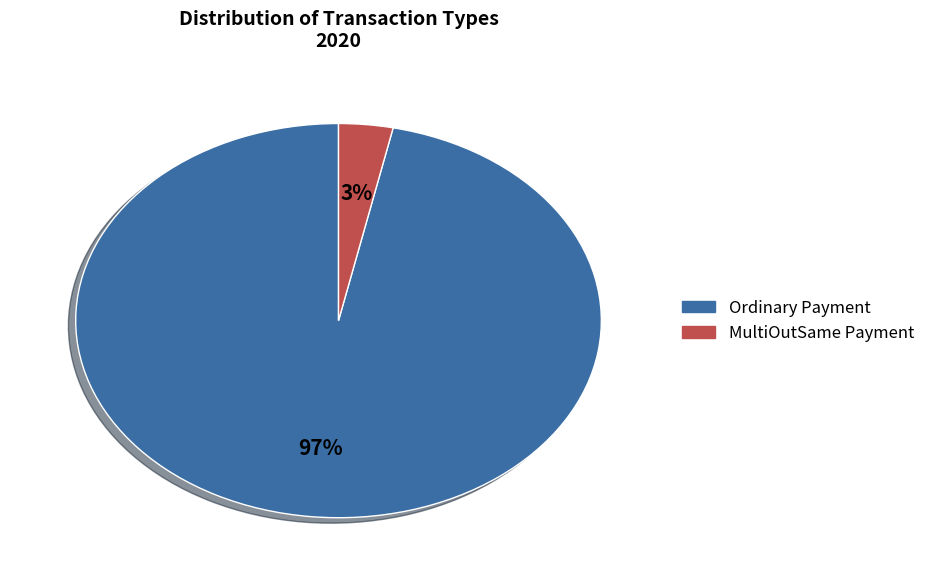

Which category has the biggest portion of the pie?

Ordinary Payment